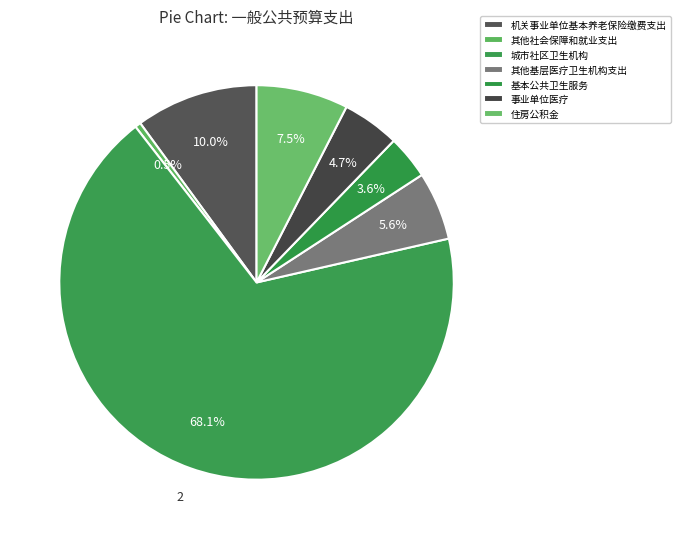

To the nearest percent, what is the combined percentage of 其他基层医疗卫生机构支出 and 城市社区卫生机构?

74%